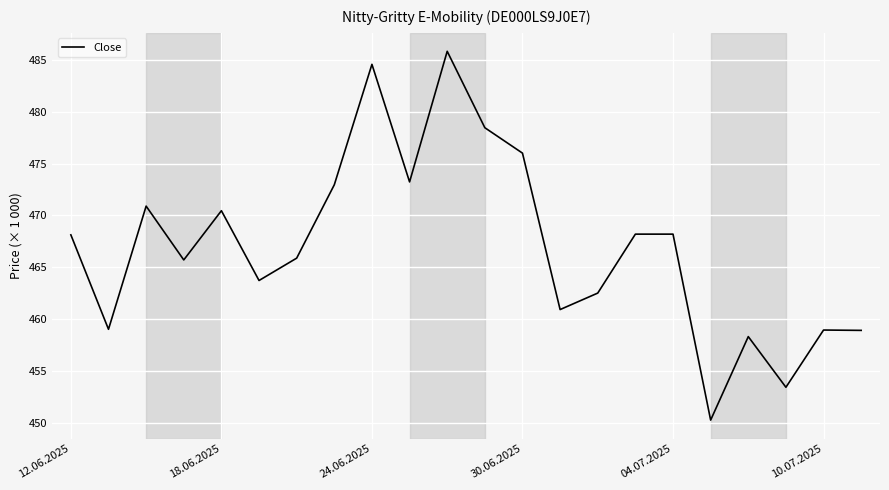

Does the chart display data point markers on the line(s)?

No